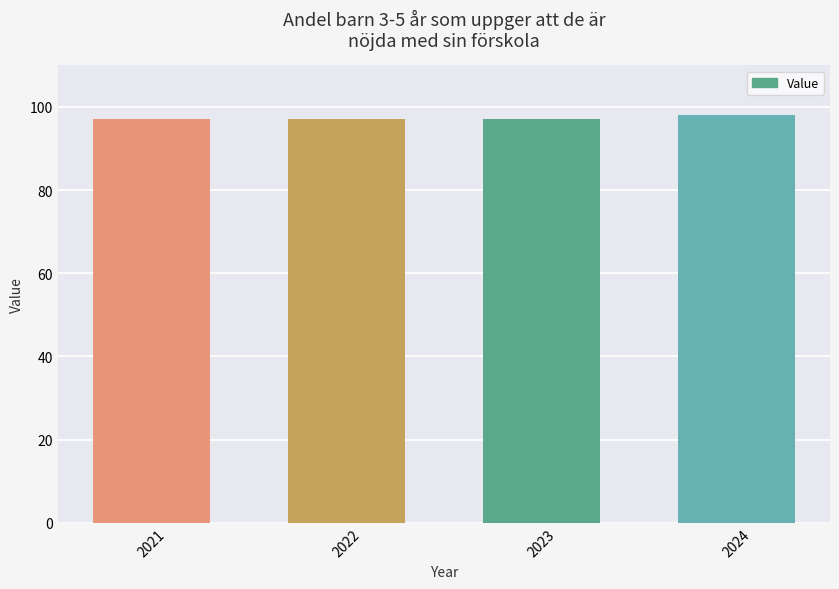

What is the greatest value displayed?

98